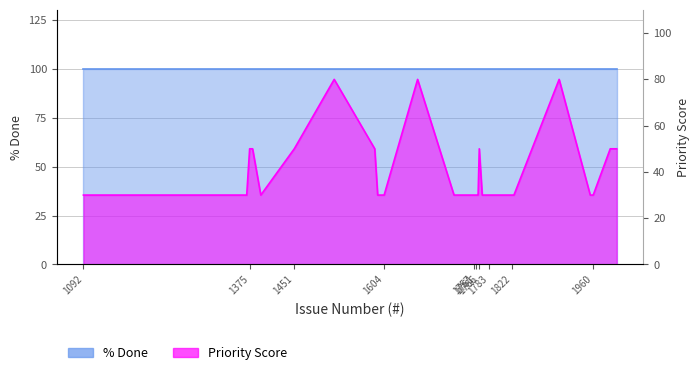

At which category does the chart reach its peak across all series?

1519